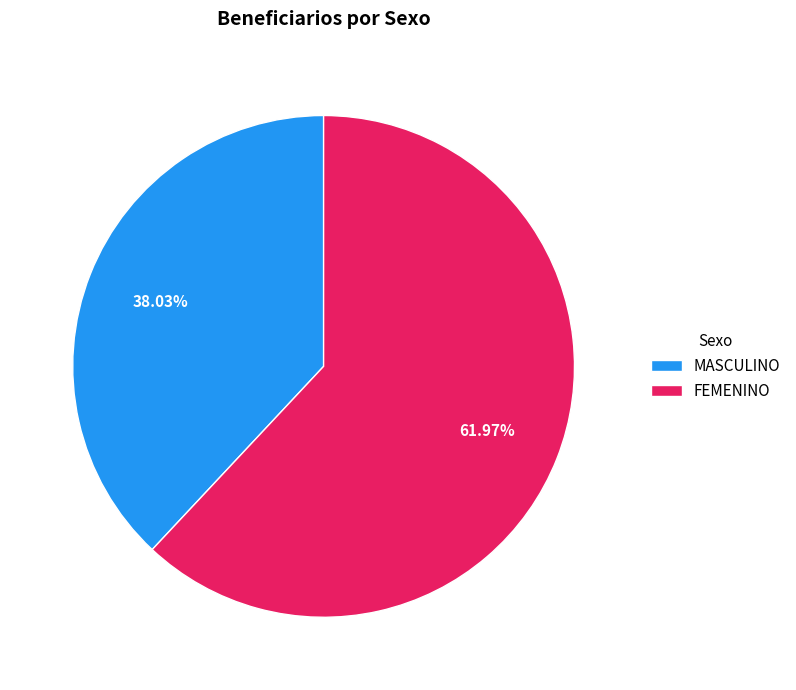

Do FEMENINO and MASCULINO together represent more than half of the pie?

Yes